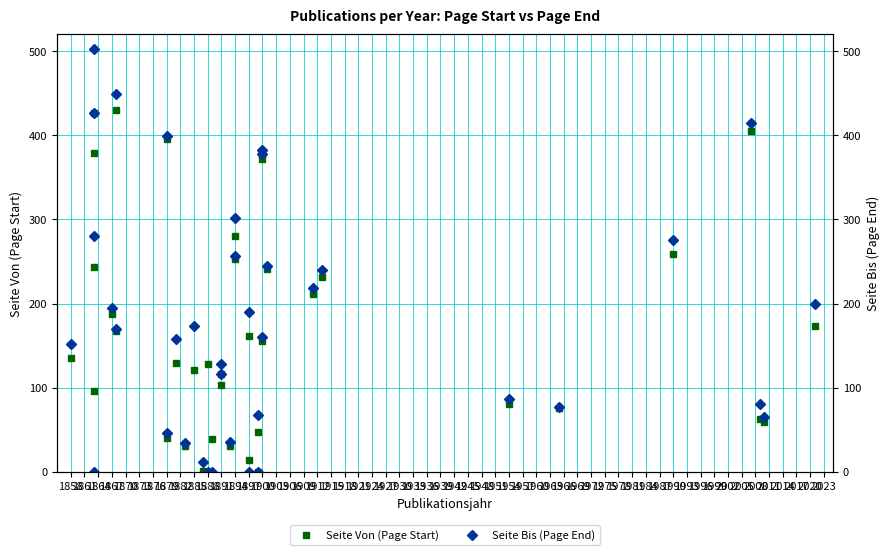

What is the sum of all Seite Von (Page Start) values?

6661